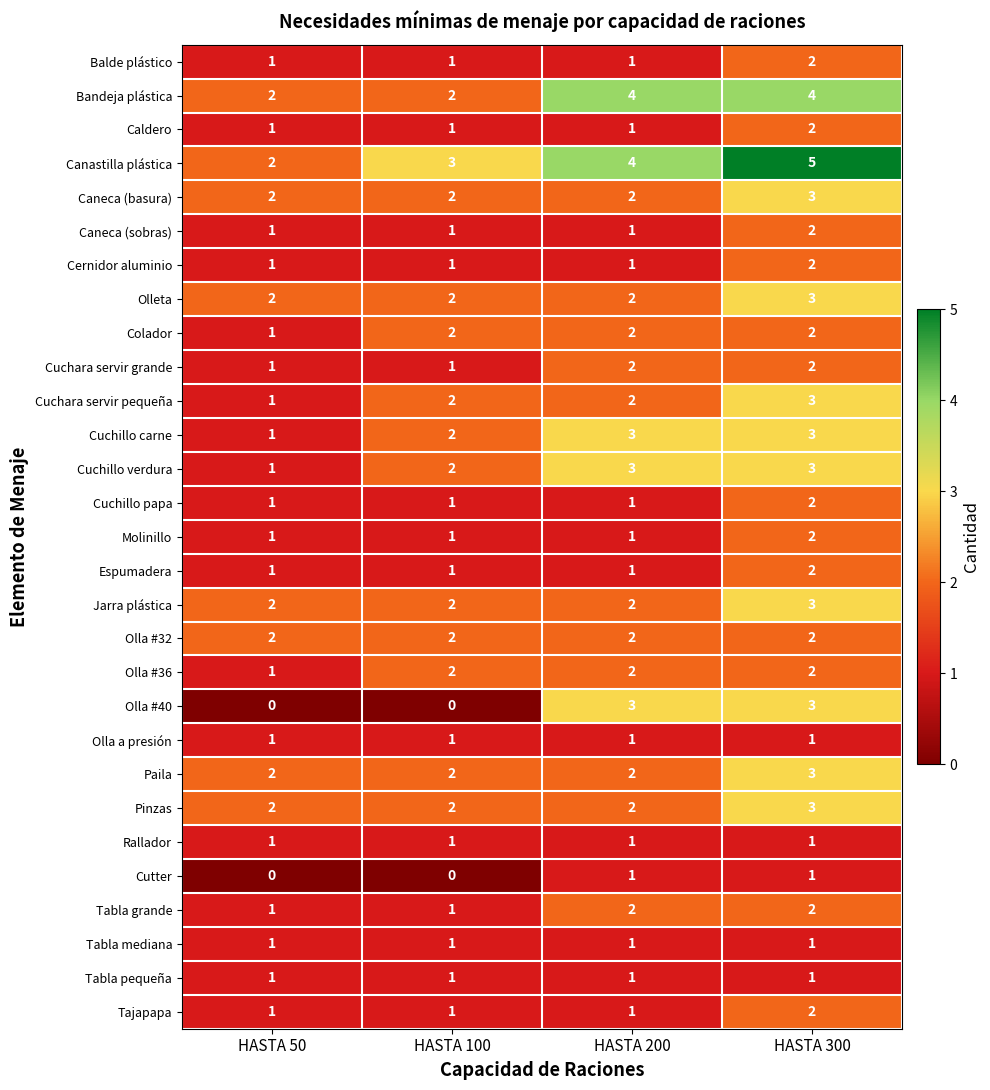

What is the total value across all series at HASTA 300?

67